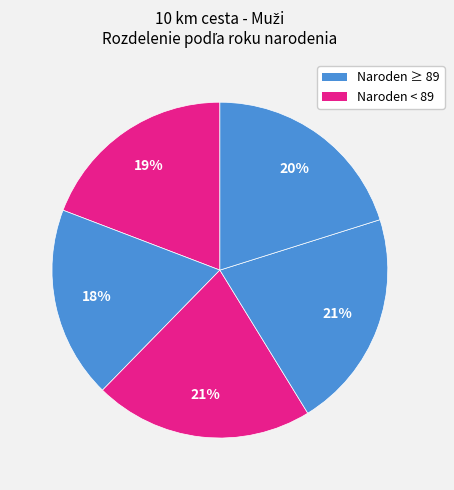

Count the number of slices in the pie.

5